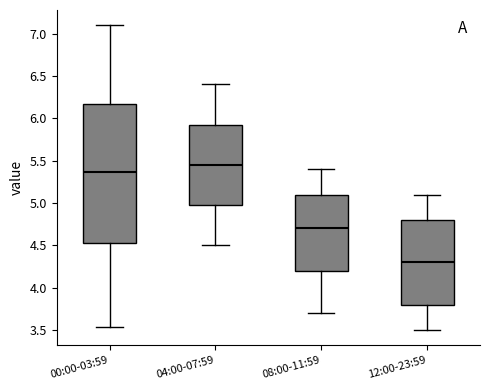

Which box has the highest median line?

04:00-07:59